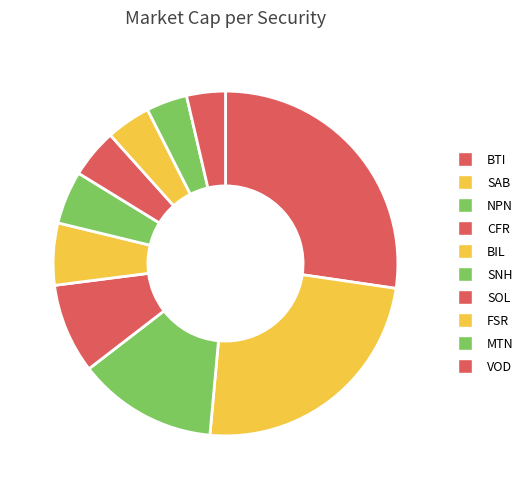

To the nearest percent, what is the average slice percentage?

10%